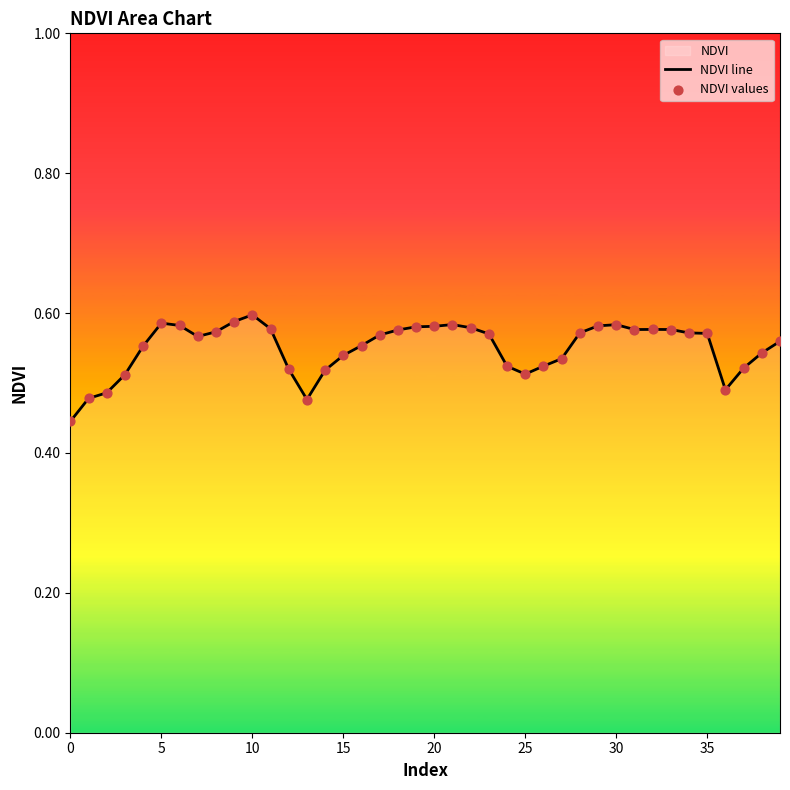

How many lines are shown in the chart?

1